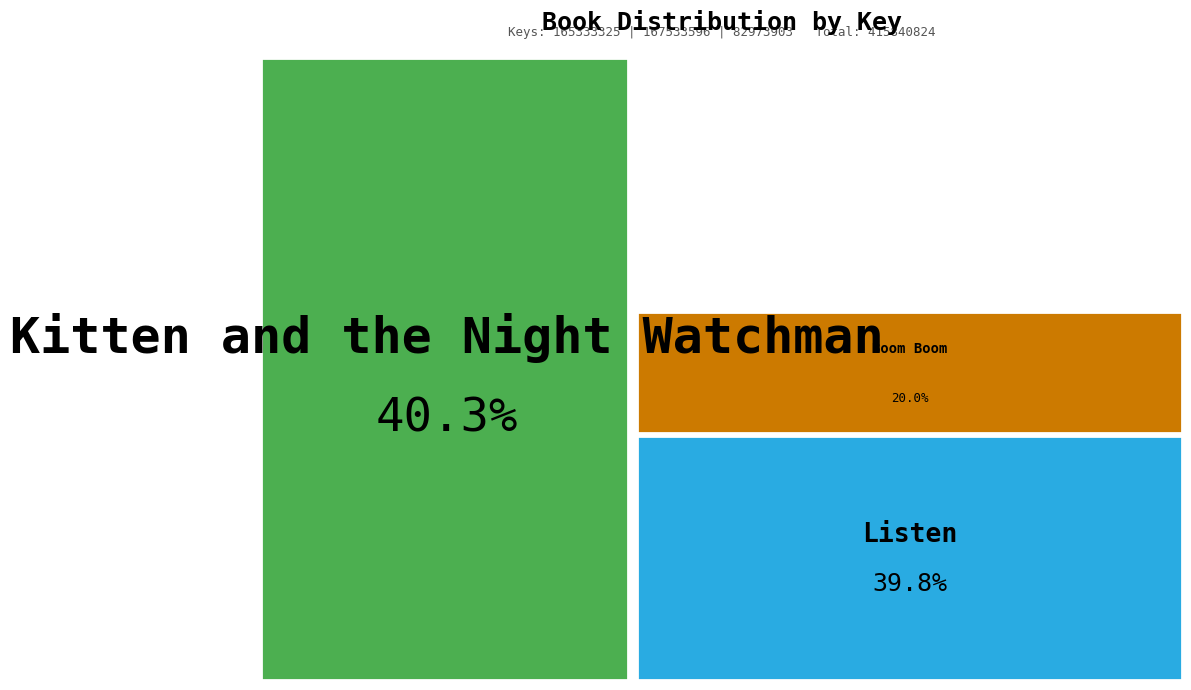

What portion of the pie excludes Boom Boom?

80.0%